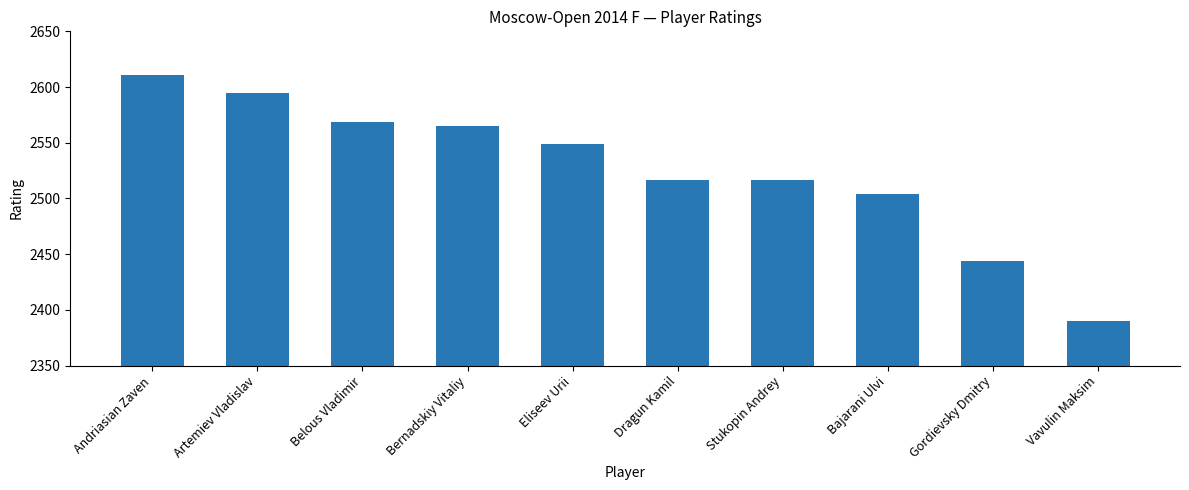

Reading left to right, transcribe all the data shown in this chart.

Andriasian Zaven=2611	Artemiev Vladislav=2595	Belous Vladimir=2569	Bernadskiy Vitaliy=2565	Eliseev Urii=2549	Dragun Kamil=2517	Stukopin Andrey=2517	Bajarani Ulvi=2504	Gordievsky Dmitry=2444	Vavulin Maksim=2390